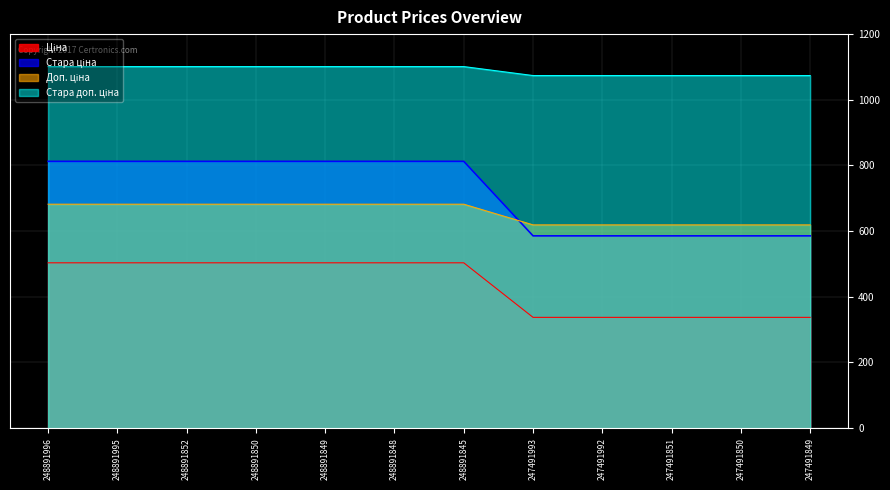

Reading left to right, transcribe all the data shown in this chart.

Ціна: 248891996=503.5	248891995=503.5	248891852=503.5	248891850=503.5	248891849=503.5	248891848=503.5	248891845=503.5	247491993=337.4	247491992=337.4	247491851=337.4	247491850=337.4	247491849=337.4
Стара ціна: 248891996=812.5	248891995=812.5	248891852=812.5	248891850=812.5	248891849=812.5	248891848=812.5	248891845=812.5	247491993=585.6	247491992=585.6	247491851=585.6	247491850=585.6	247491849=585.6
Доп. ціна: 248891996=682.0	248891995=682.0	248891852=682.0	248891850=682.0	248891849=682.0	248891848=682.0	248891845=682.0	247491993=619.0	247491992=619.0	247491851=619.0	247491850=619.0	247491849=619.0
Стара доп. ціна: 248891996=1101.1	248891995=1101.1	248891852=1101.1	248891850=1101.1	248891849=1101.1	248891848=1101.1	248891845=1101.1	247491993=1073.8	247491992=1073.8	247491851=1073.8	247491850=1073.8	247491849=1073.8